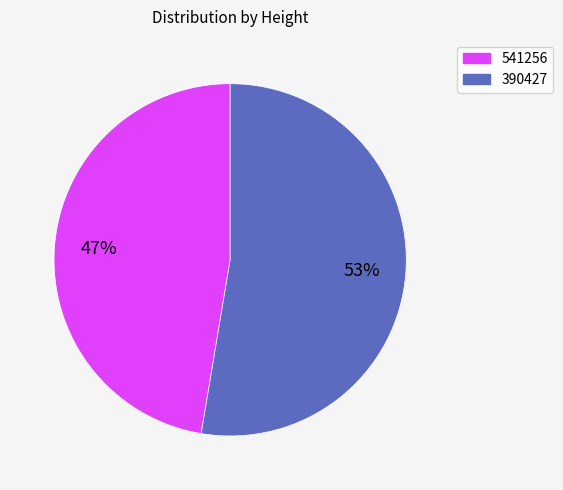

Is there any slice that represents more than half of the pie?

Yes